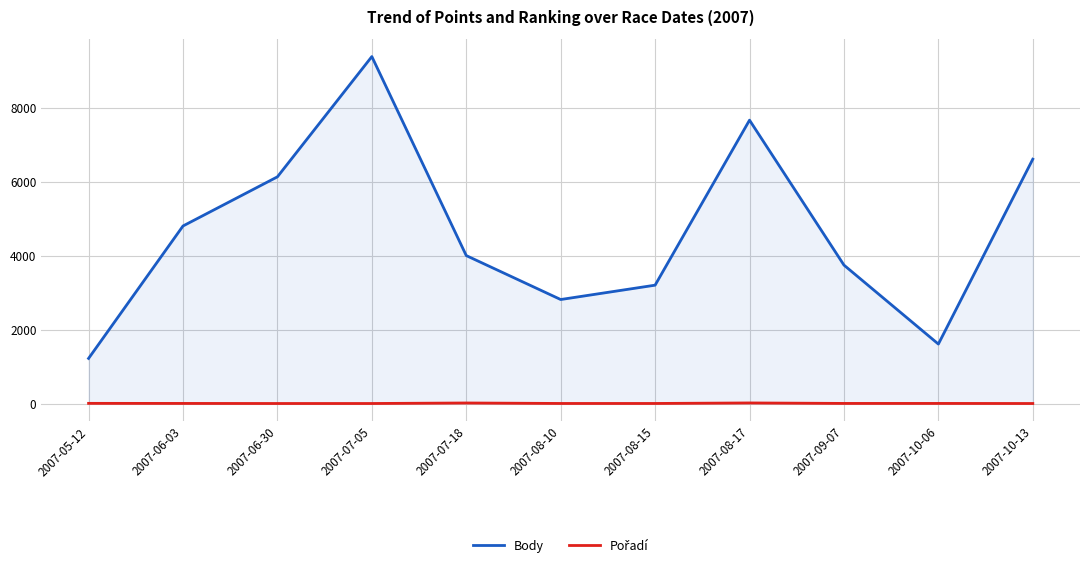

What is the spread (max minus min) of values at 2007-05-12?

1215